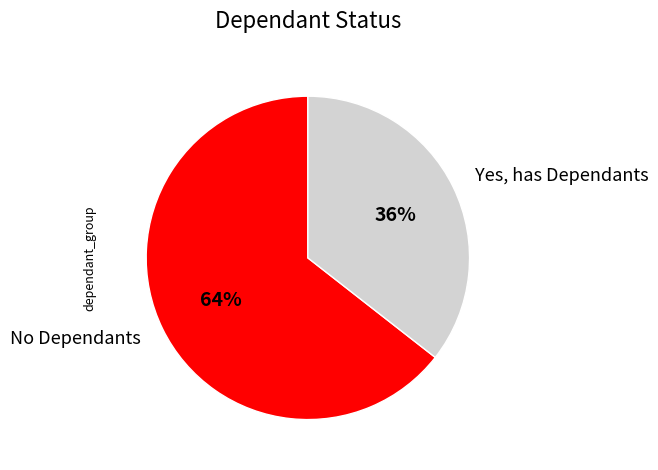

Does No Dependants represent more than half of the total?

Yes